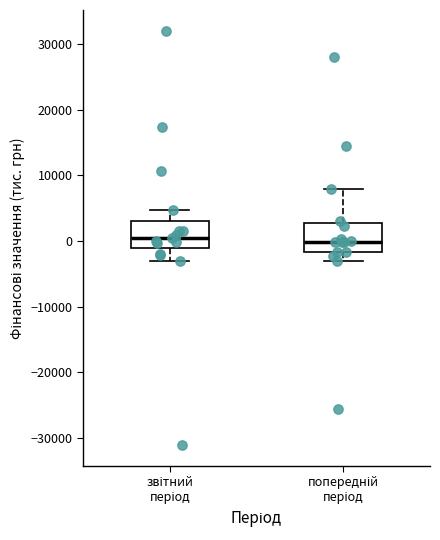

Reading left to right, read every box against the y-axis: the position of its median line, the range the box covers, and the ends of its whiskers. The values are not printed on the chart, so give them approximately, as read against the axis.

звітний період: median 0, box -1000 to 3000, whiskers -3000 to 5000
попередній період: median 0, box -2000 to 3000, whiskers -3000 to 8000